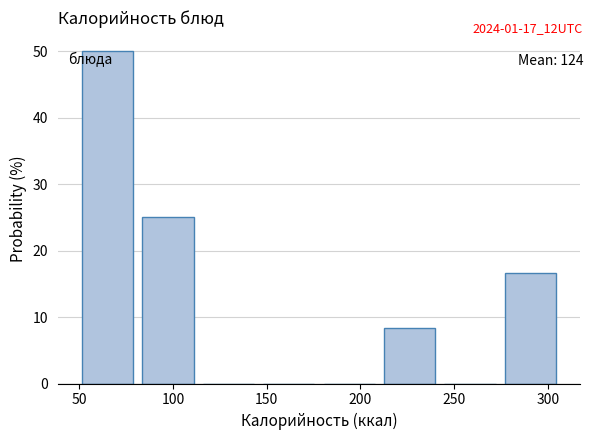

Reading left to right, transcribe this chart: for each bar, give the range it covers on the x-axis and its height. Neither the bar edges nor the heights are printed on the chart, so give them approximately, as read against the axes.

50 to 85: 50
85 to 115: 25
115 to 150: 0
150 to 180: 0
180 to 215: 0
215 to 245: 8
245 to 275: 0
275 to 310: 17